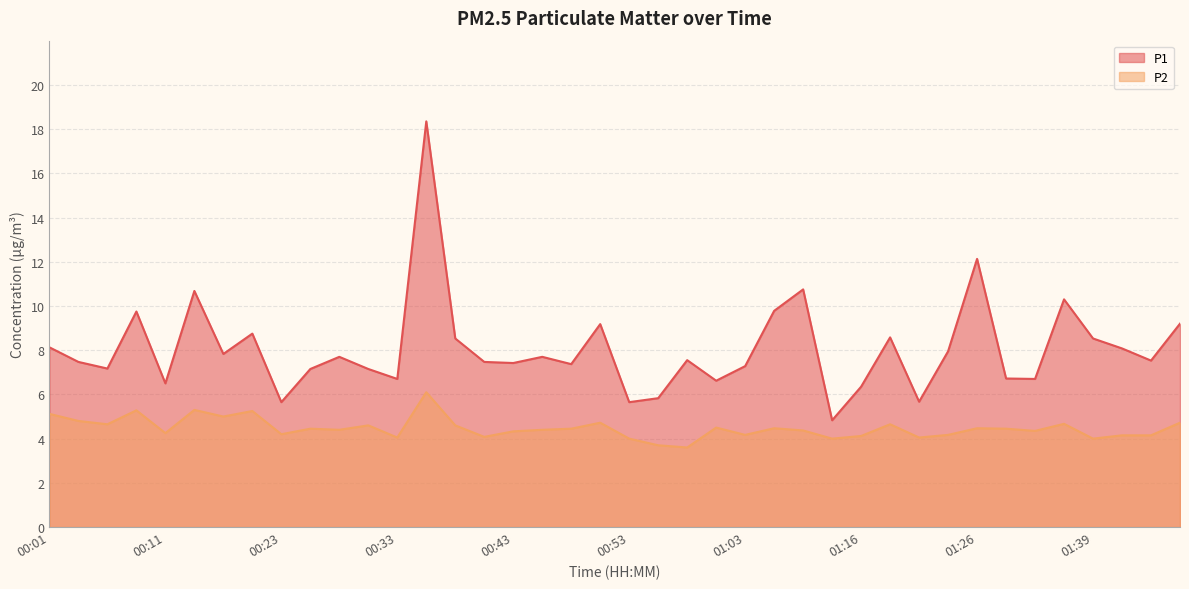

What position from the right is 00:06?

38